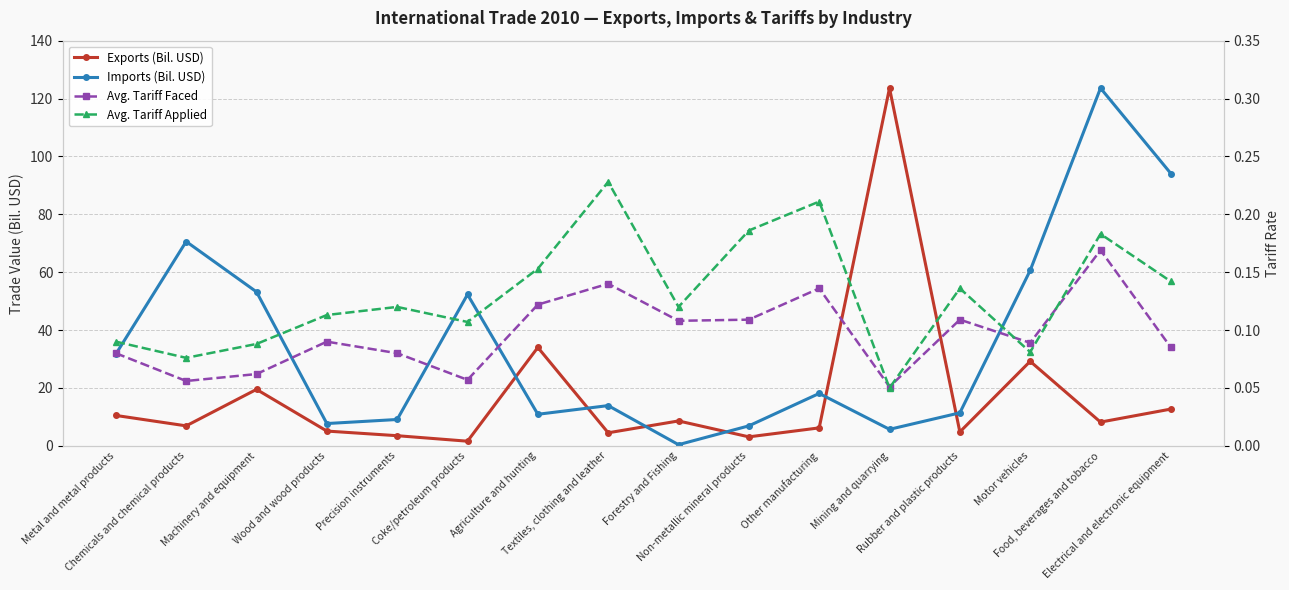

Does the chart display data point markers on the line(s)?

Yes